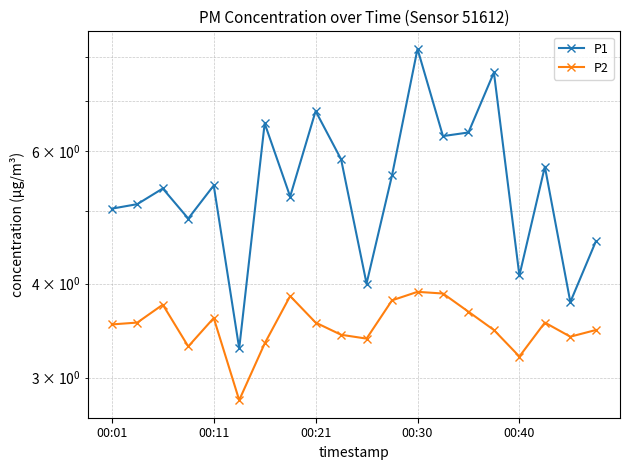

Which series has the widest spread of values?

P1